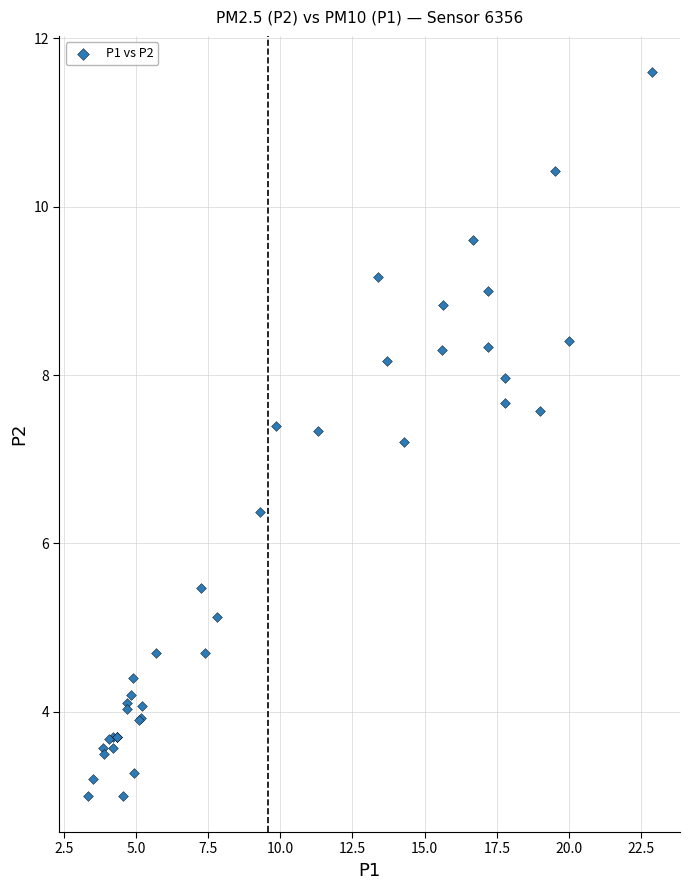

What Y value in the scatter plot is closest to 7?

7.2